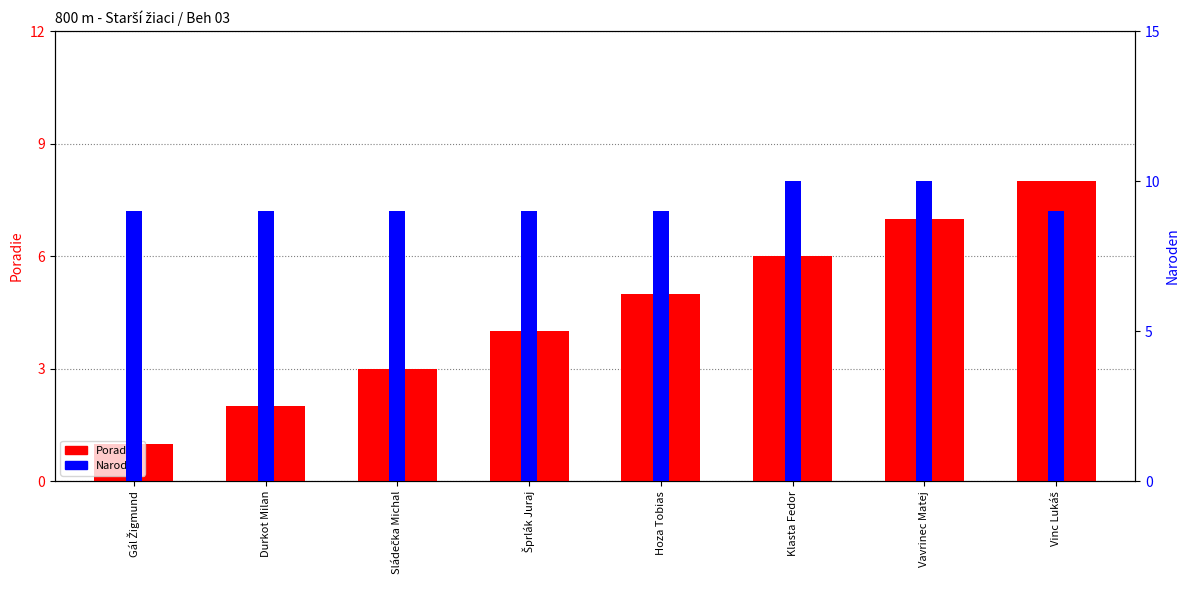

Which series has the largest total across all categories?

Naroden